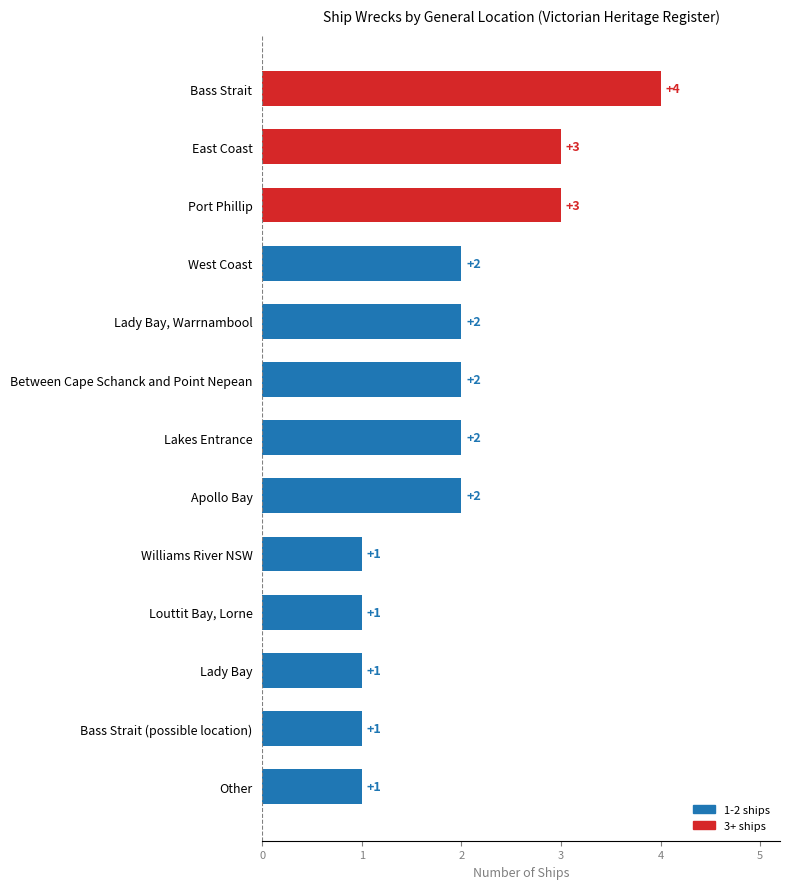

What is the sum of all values?

25